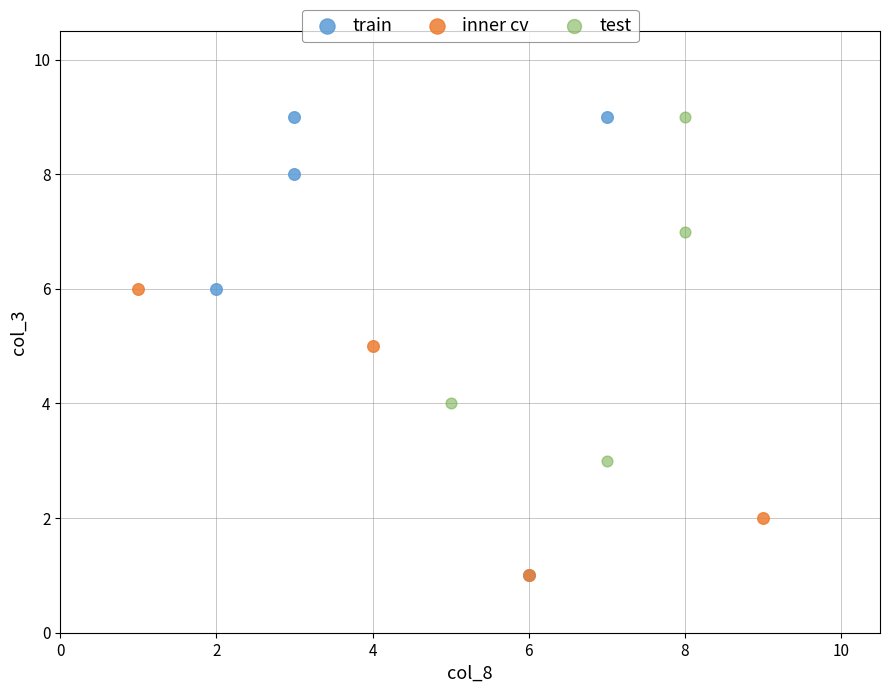

Which series has the widest spread of Y values?

train